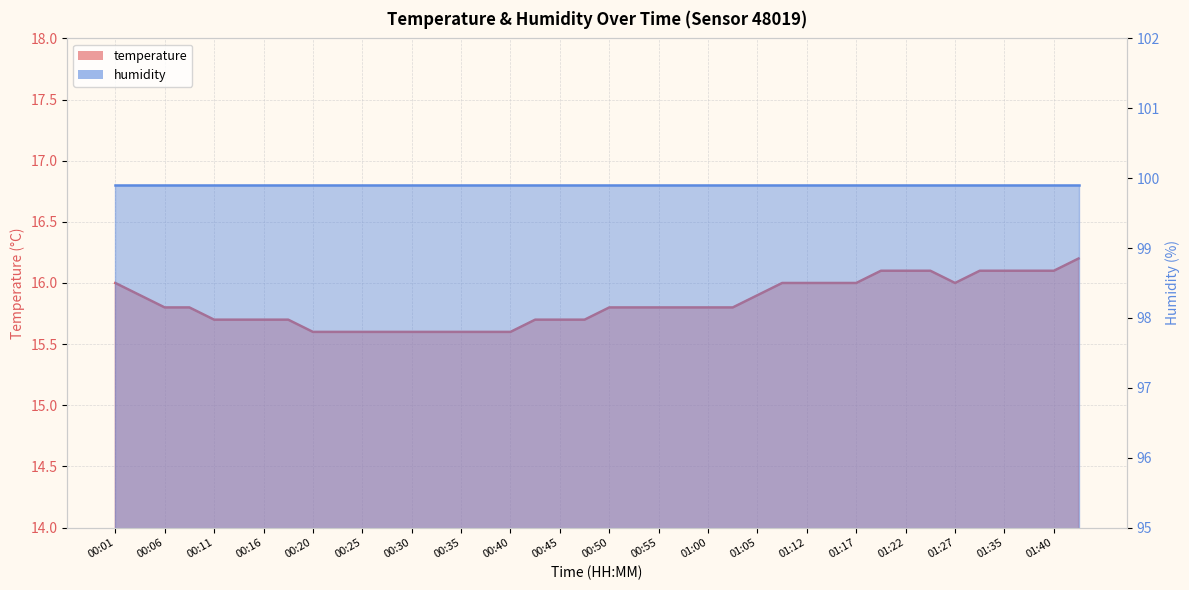

Is it true that the value at 00:06 is 10.2?

False